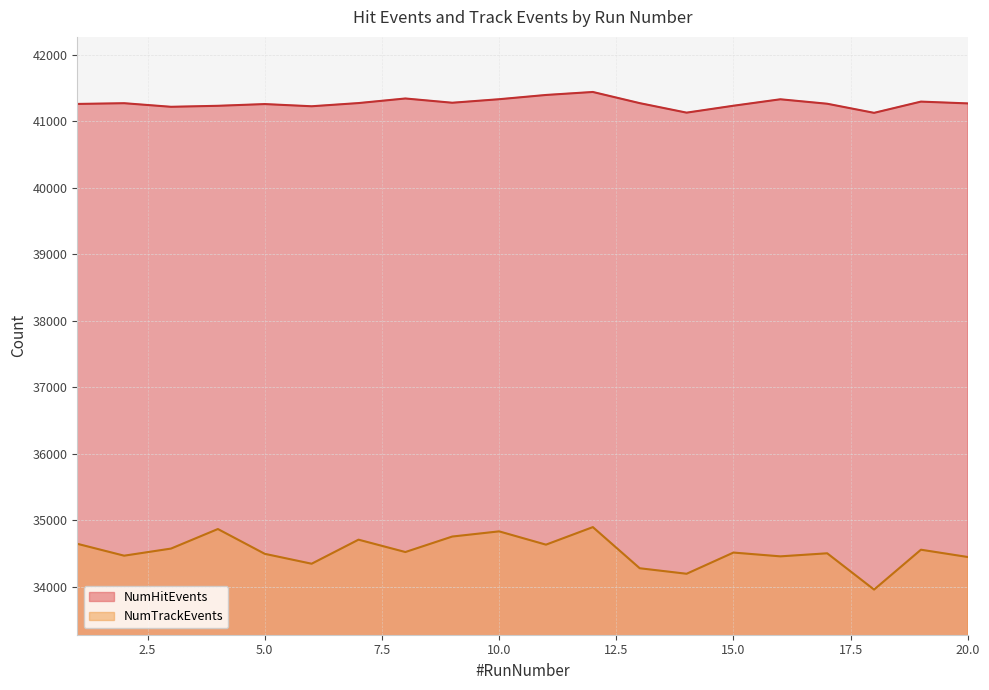

In NumHitEvents, how many points are higher than both neighbors (excluding endpoints)?

6